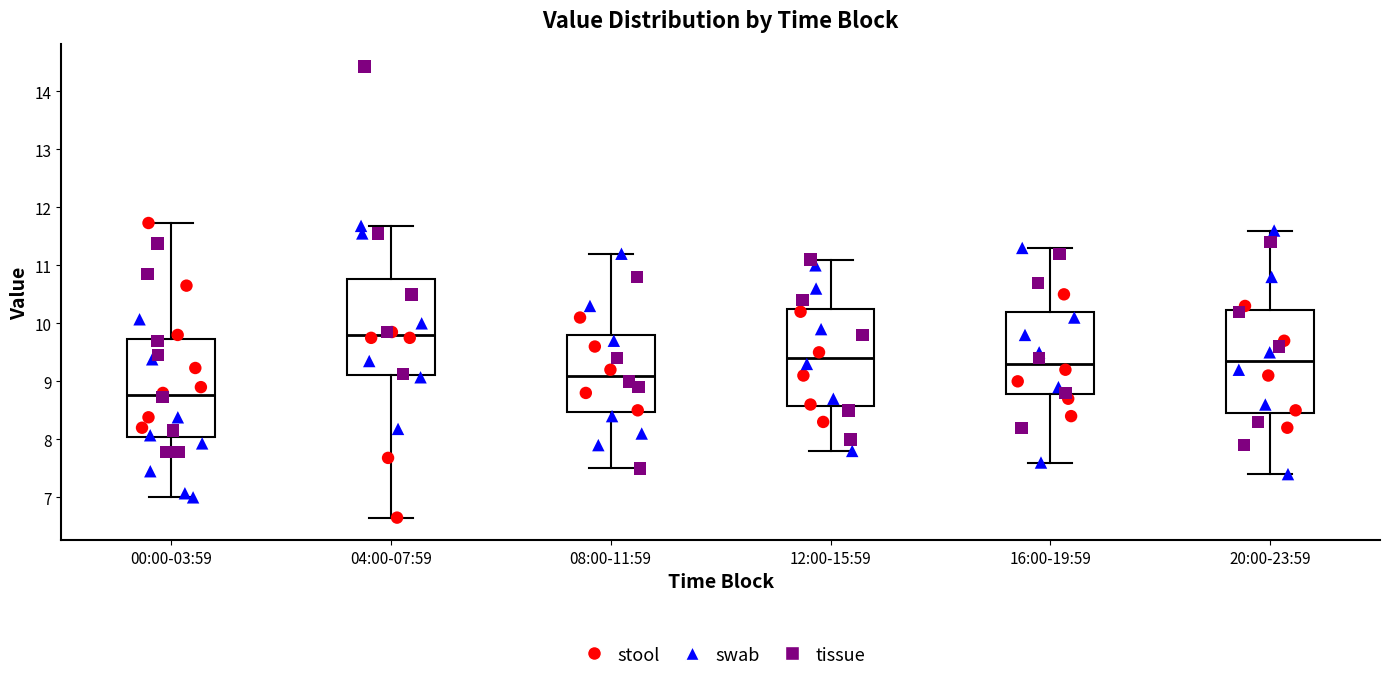

Reading left to right, transcribe this box plot: for each box, give where its median line is, the range the box spans, and where its two whiskers end, as read against the y-axis. The values are not printed on the chart, so give them approximately, as read against the axis.

00:00-03:59: median 8.8, box 8.0 to 9.7, whiskers 7.0 to 11.7
04:00-07:59: median 9.8, box 9.1 to 10.8, whiskers 6.7 to 11.7
08:00-11:59: median 9.1, box 8.5 to 9.8, whiskers 7.5 to 11.2
12:00-15:59: median 9.4, box 8.6 to 10.3, whiskers 7.8 to 11.1
16:00-19:59: median 9.3, box 8.8 to 10.2, whiskers 7.6 to 11.3
20:00-23:59: median 9.4, box 8.5 to 10.2, whiskers 7.4 to 11.6